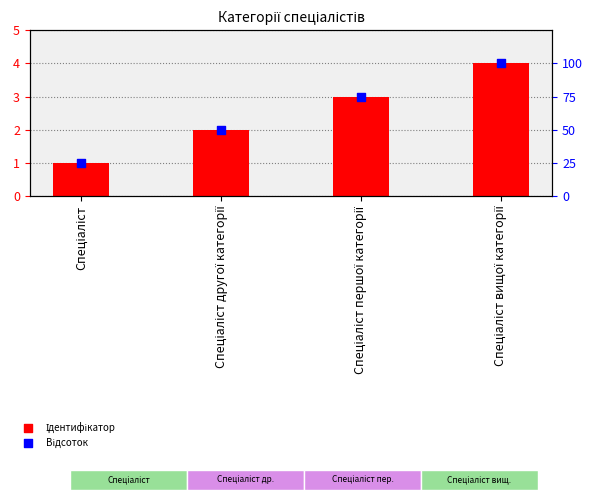

Which series reaches the maximum Y coordinate?

Відсоток